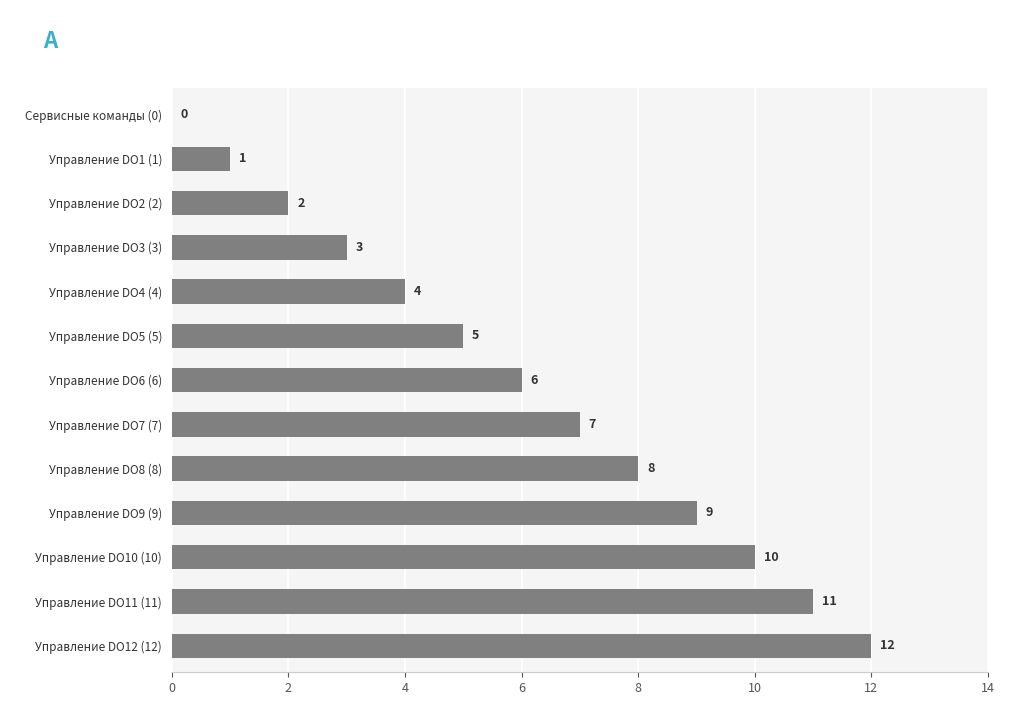

The value at Управление DO4 (4) is 4. True or false?

True